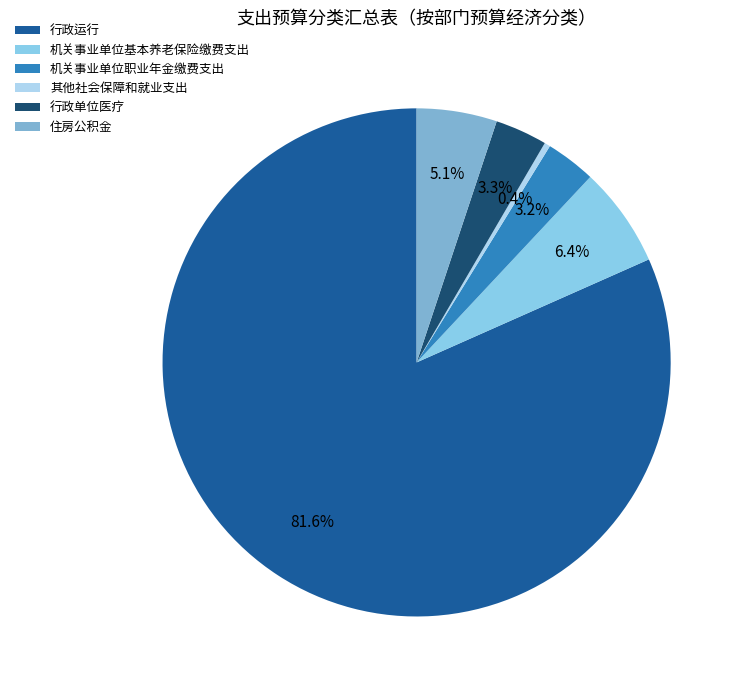

Does 机关事业单位职业年金缴费支出 account for over 50% of the chart?

No